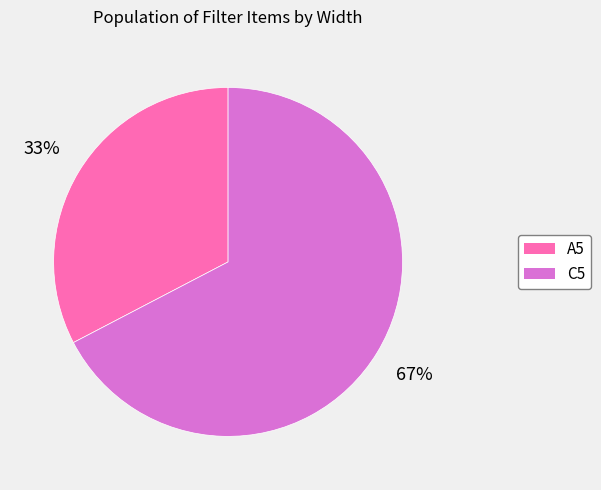

How many segments does this pie chart have?

2